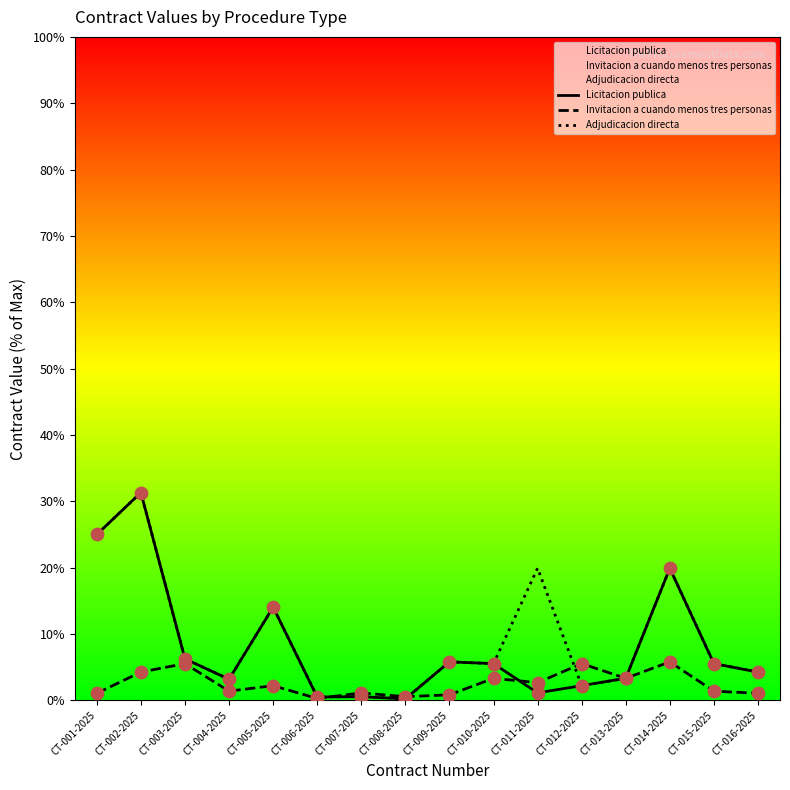

Which series contains the lowest Y value?

Licitacion publica